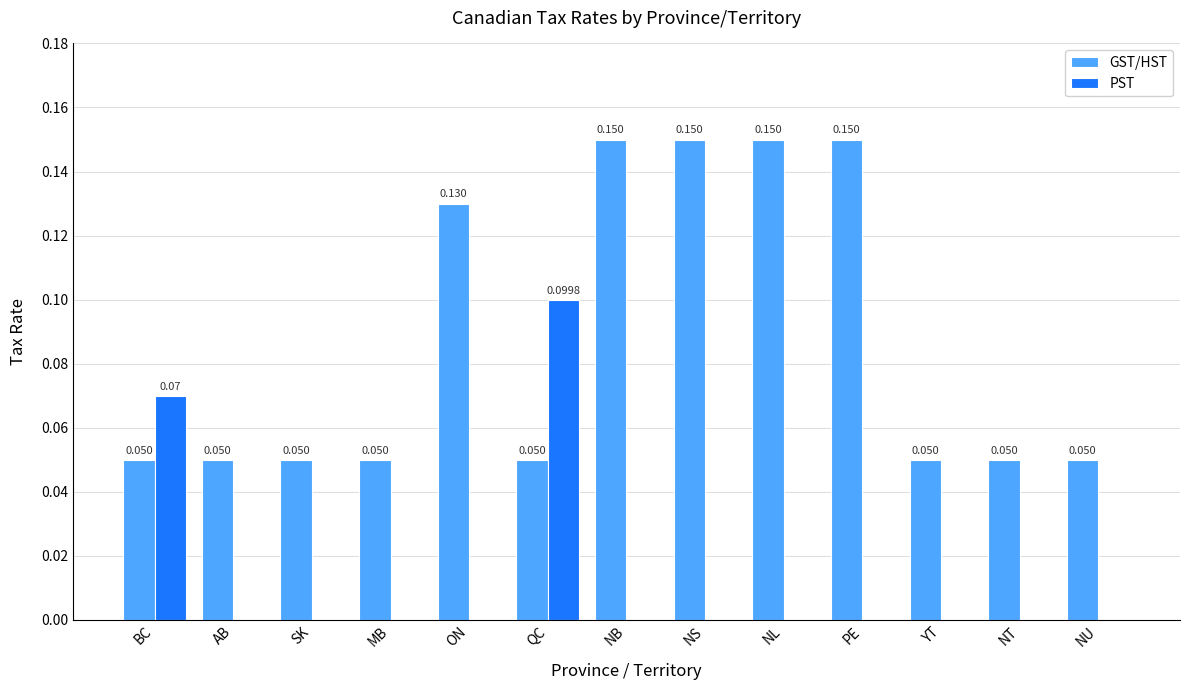

How many groups of bars are there?

13